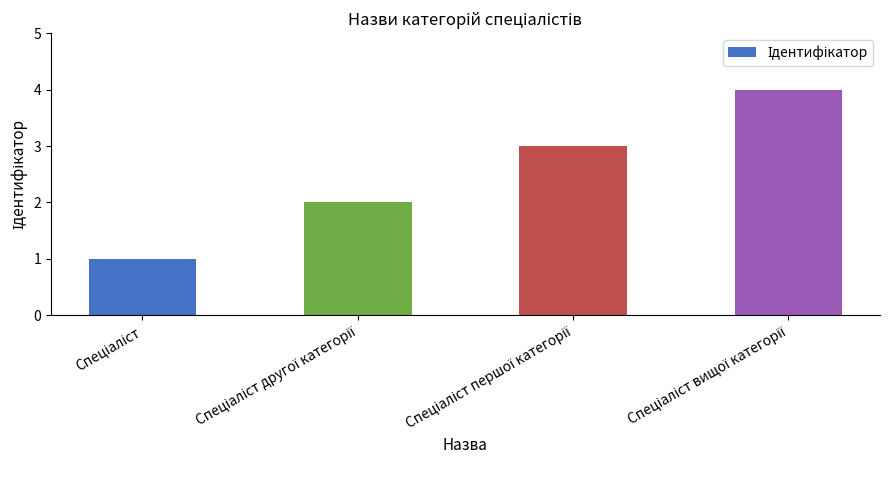

What is the maximum value shown in the chart?

4